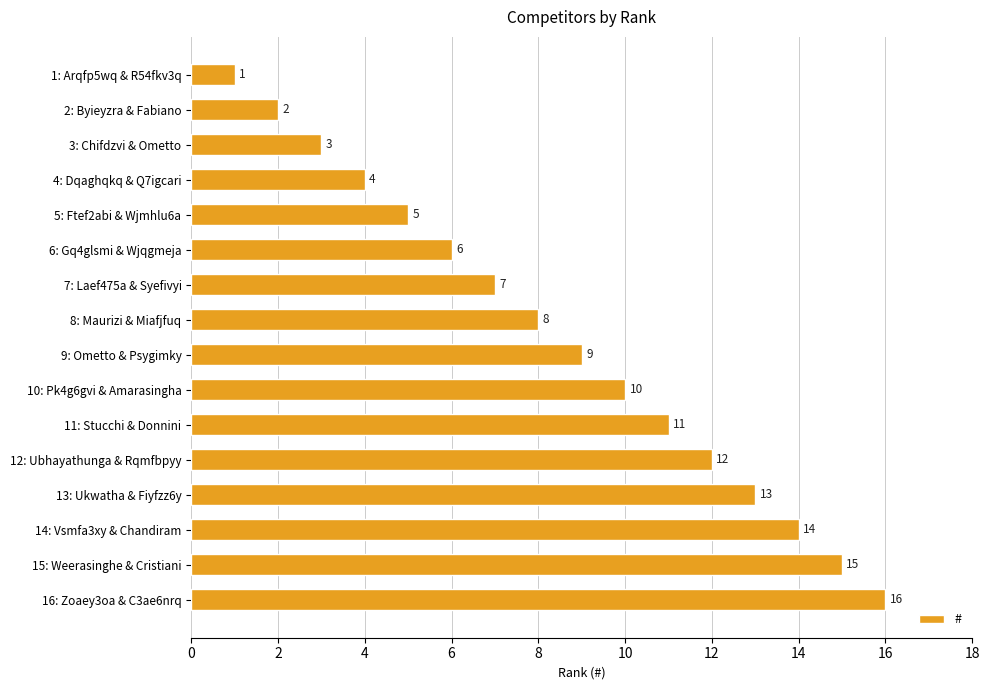

What is the sum of all values?

136